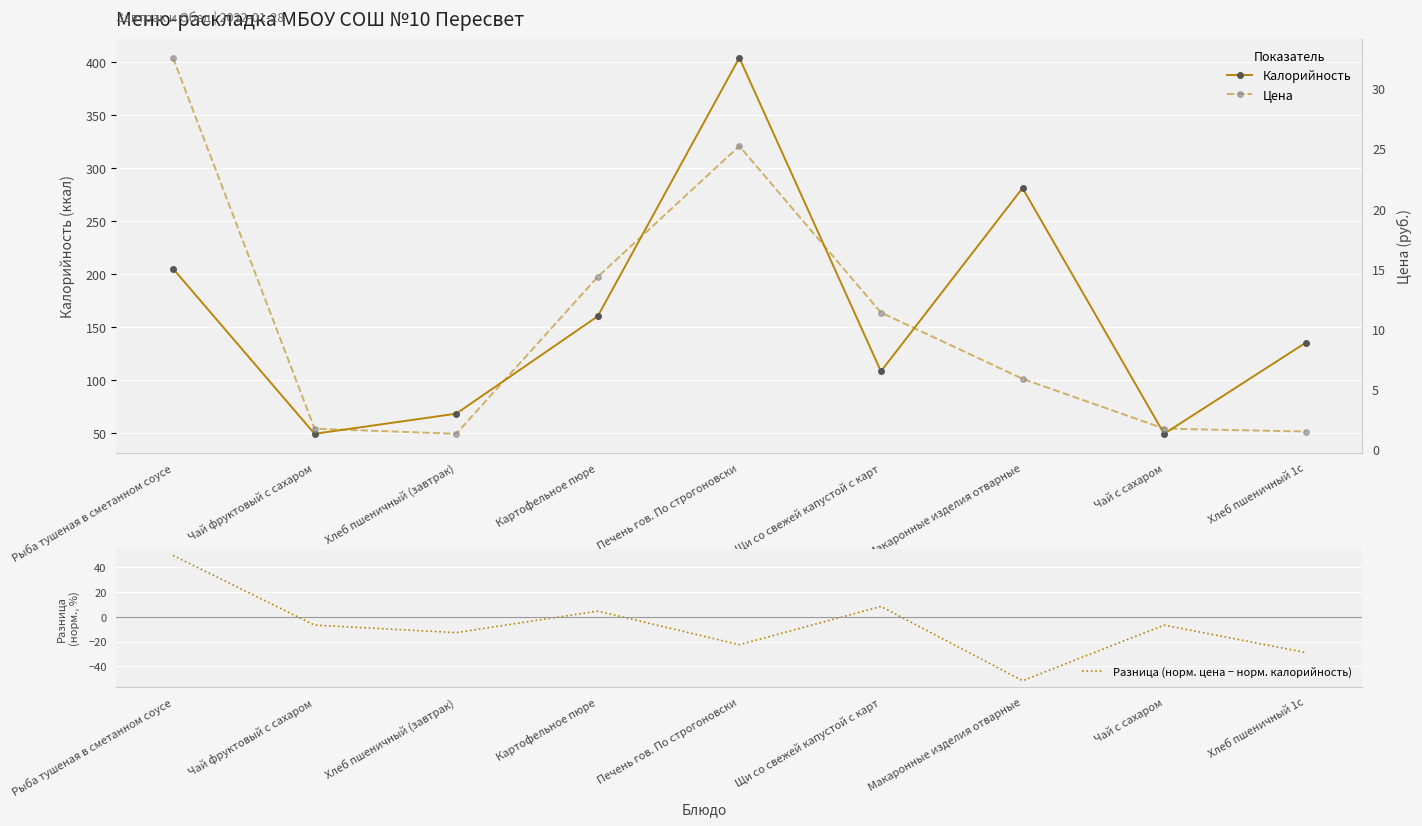

What is the value of the Разница (норм. цена − норм. калорийность) point at the 4th from the left?

4.5